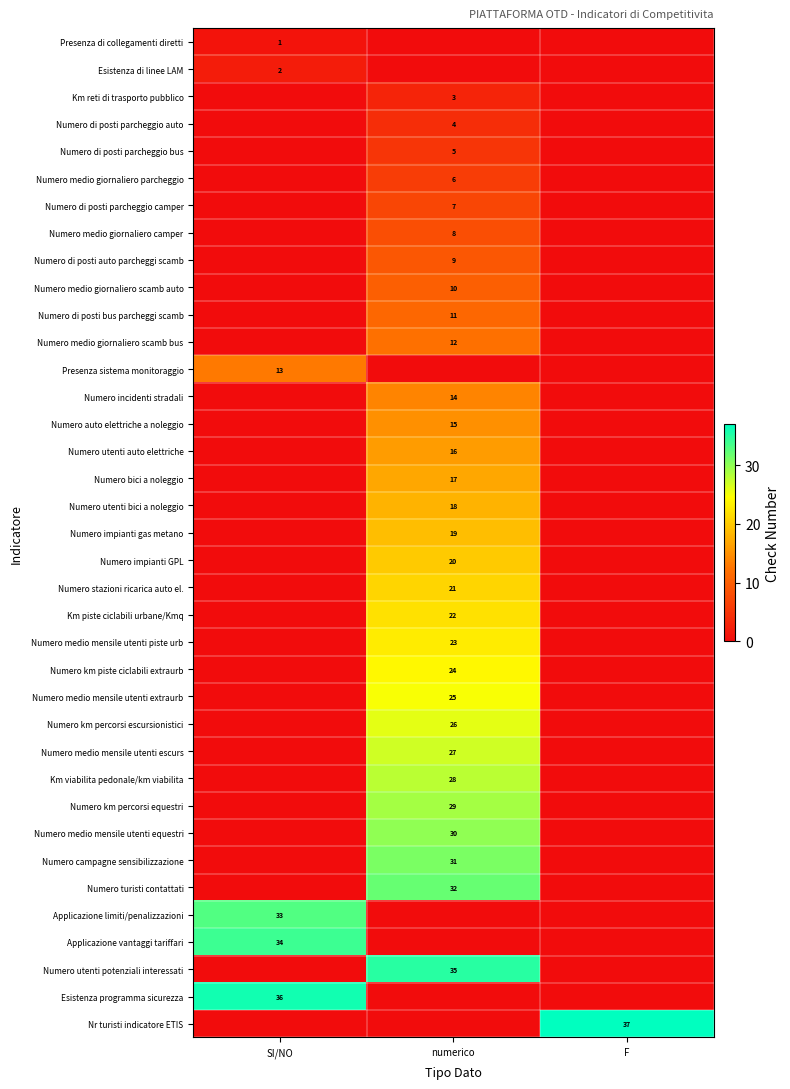

The Numero medio mensile utenti piste urb series shows 23 at numerico. True or false?

True